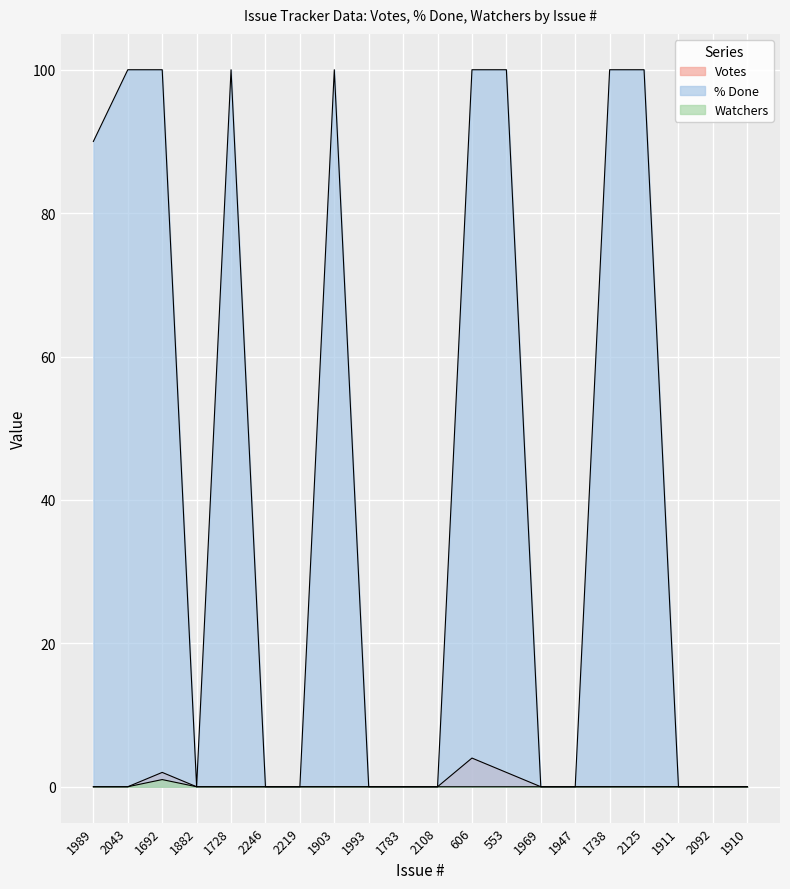

How many categories are shown in the chart?

20